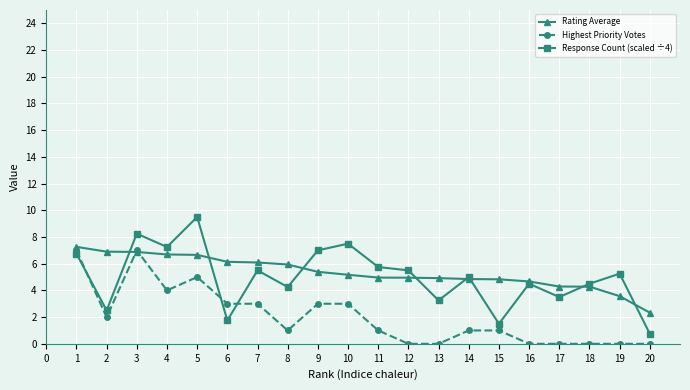

What is the value of the Highest Priority Votes point at the 15th from the left?

1.0